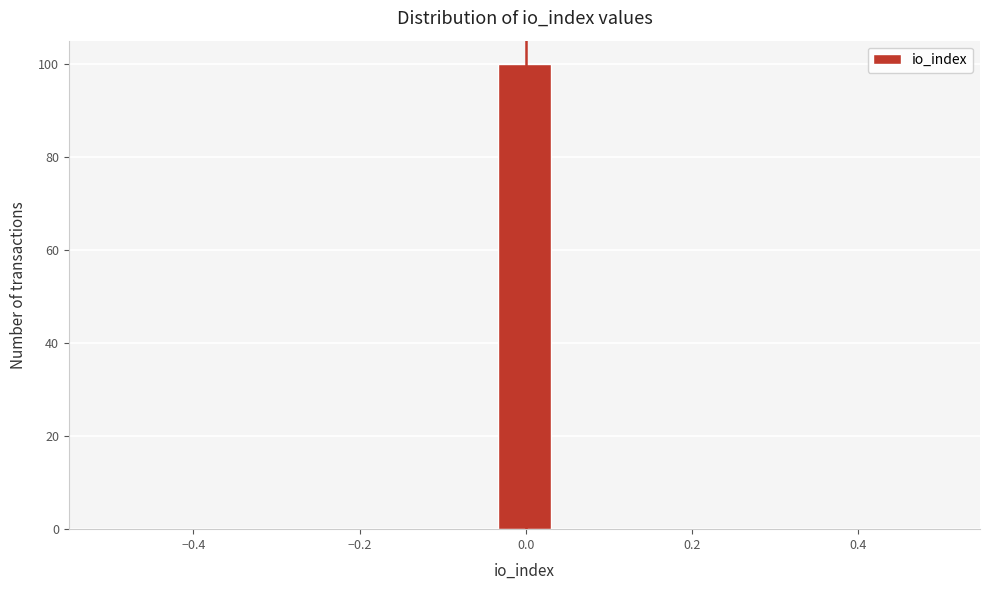

Around what value on the x-axis is the tallest bar? Give the approximate position of its centre, as read against the axis.

0.00